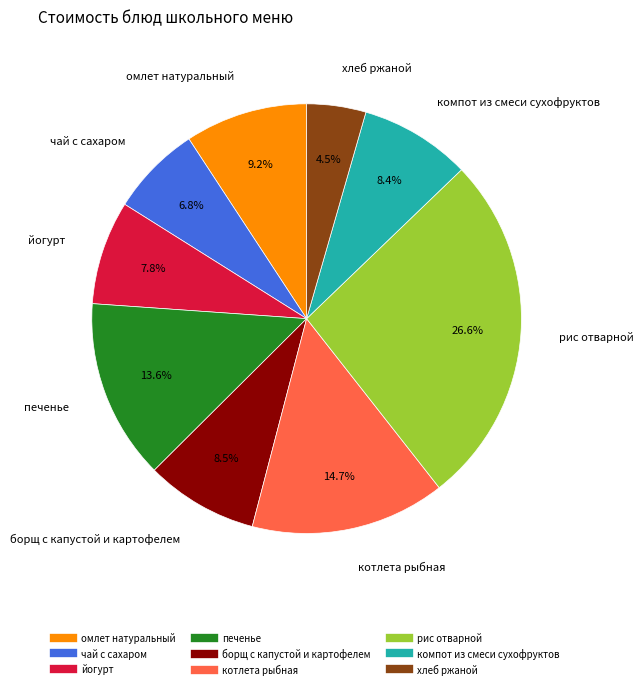

Is there a majority slice in this chart?

No